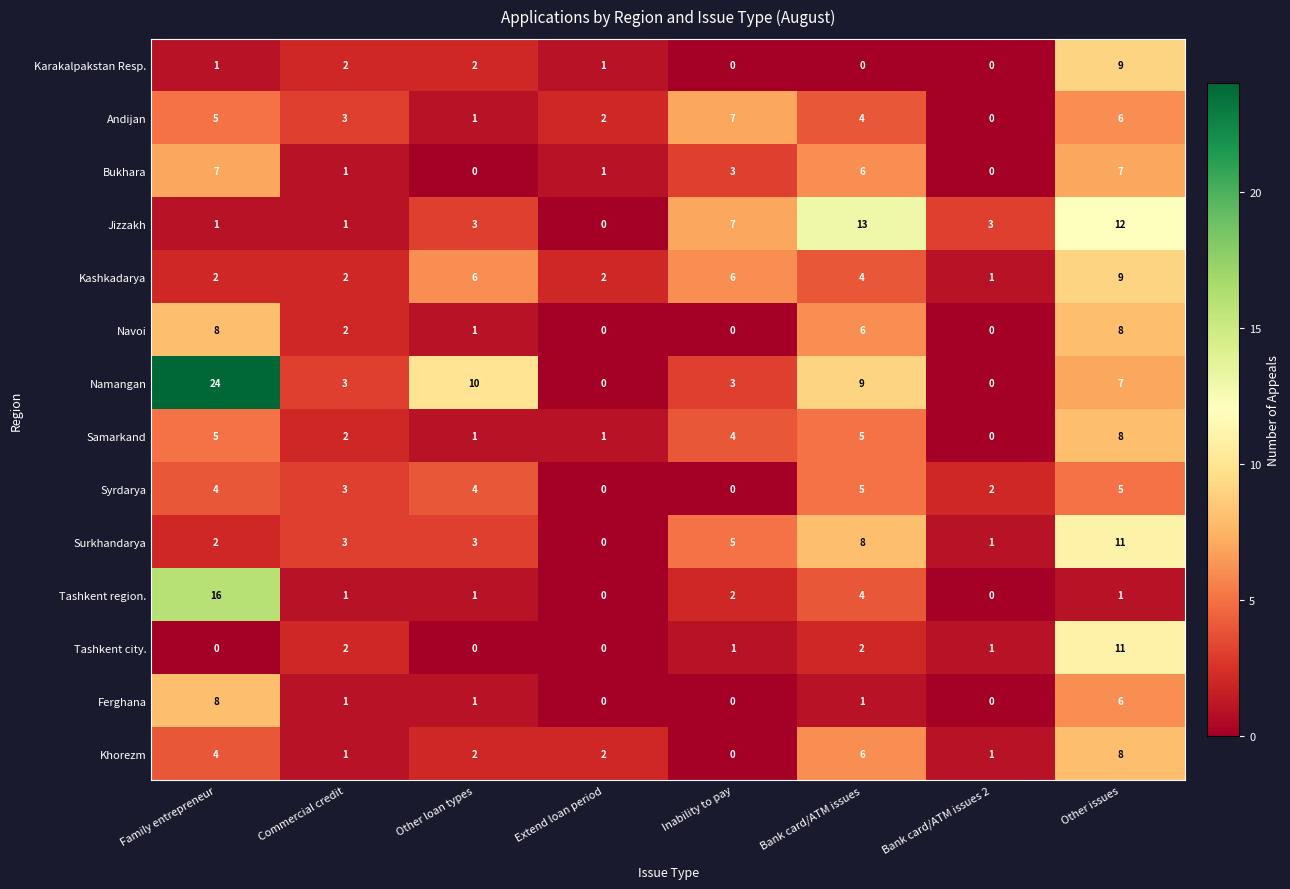

The Andijan series shows 5 at Family entrepreneur. True or false?

True